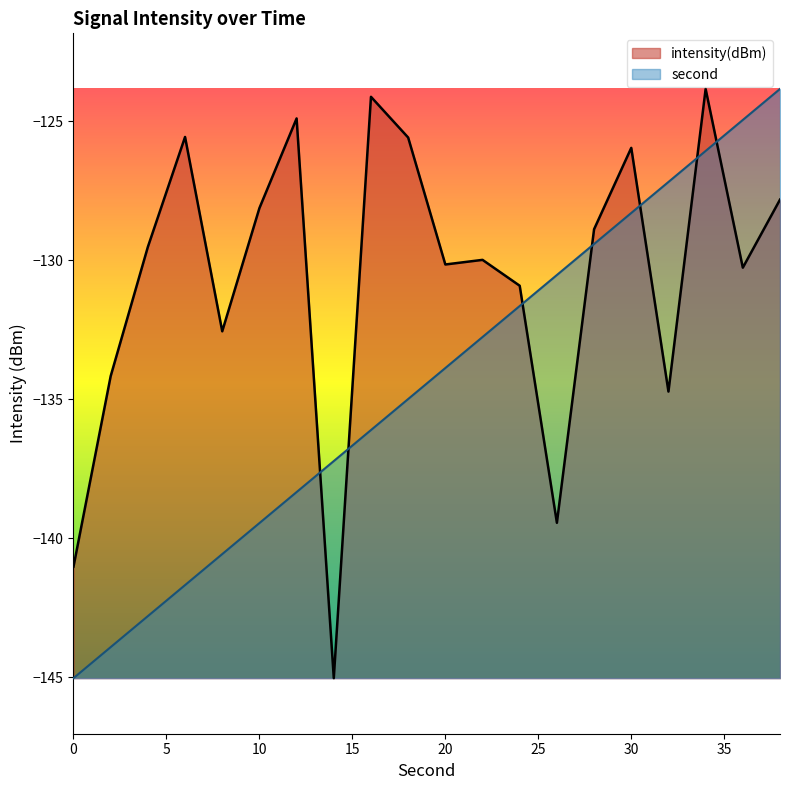

What is the difference between the maximum and minimum values in the second series?

21.2